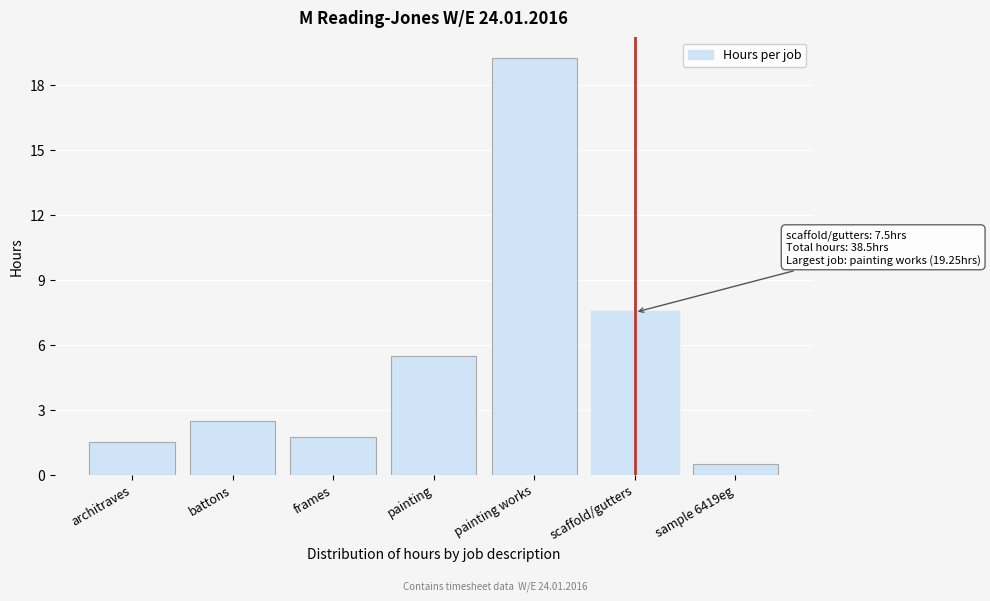

What is the label of the 4th bar from the right?

painting